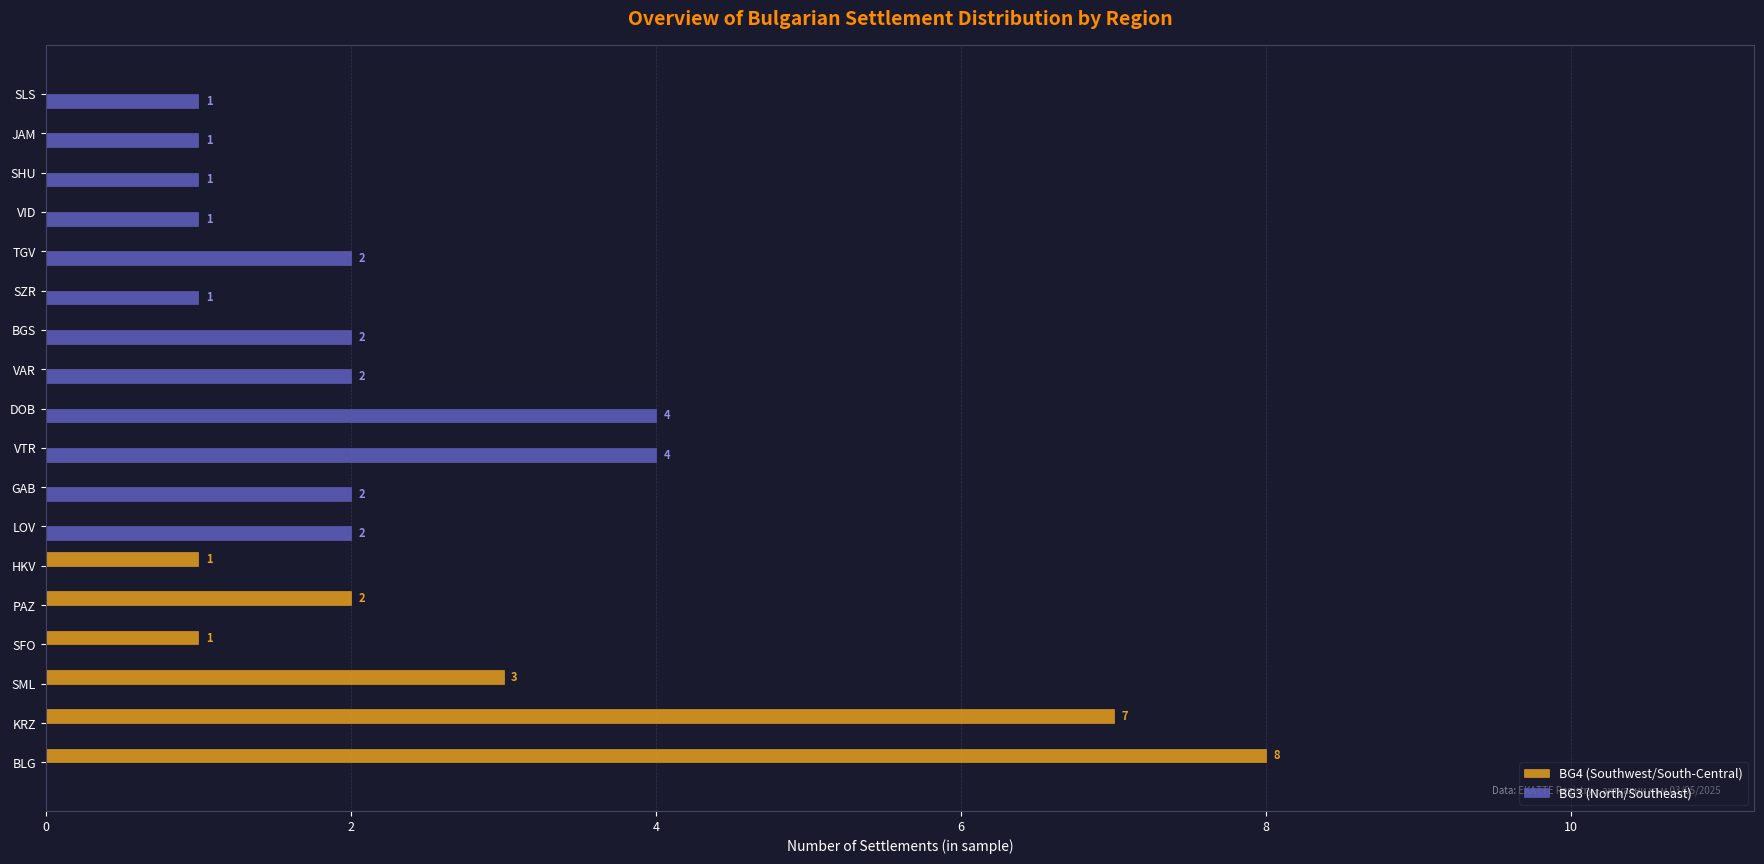

Which category has the highest value across all series?

BLG